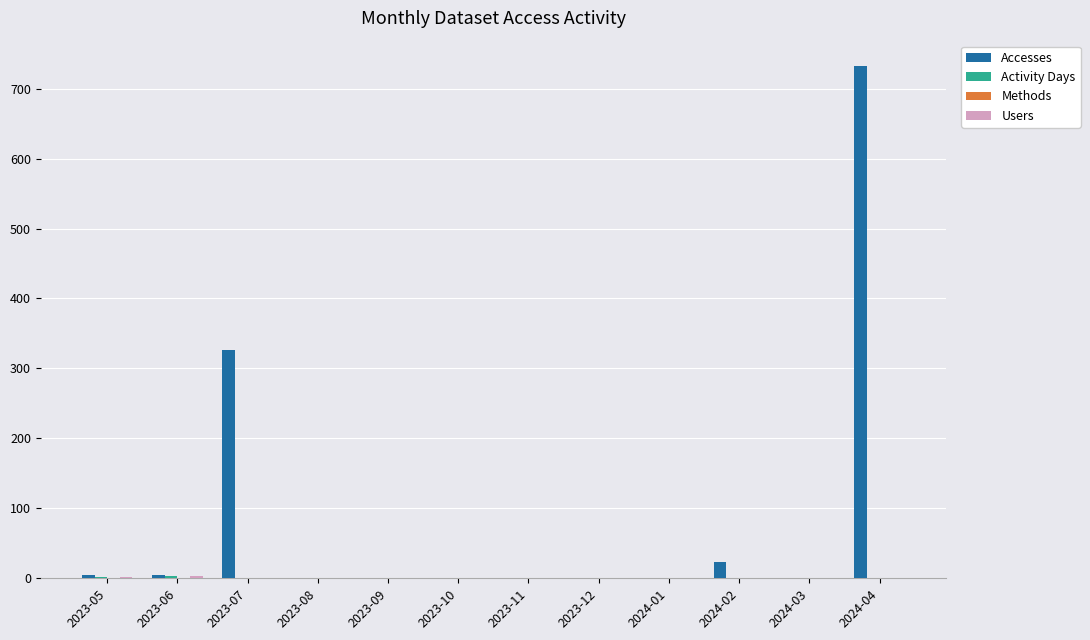

At which category is the sum across all series the highest?

2024-04